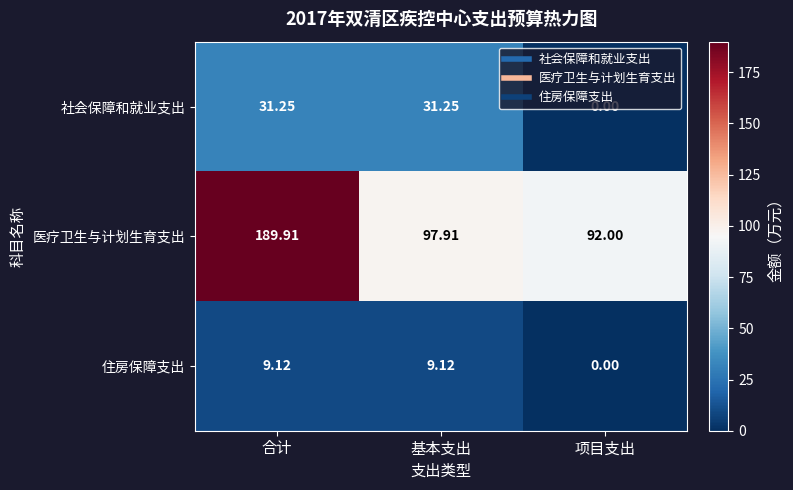

List the labels in order of 医疗卫生与计划生育支出 value, largest first.

合计, 基本支出, 项目支出